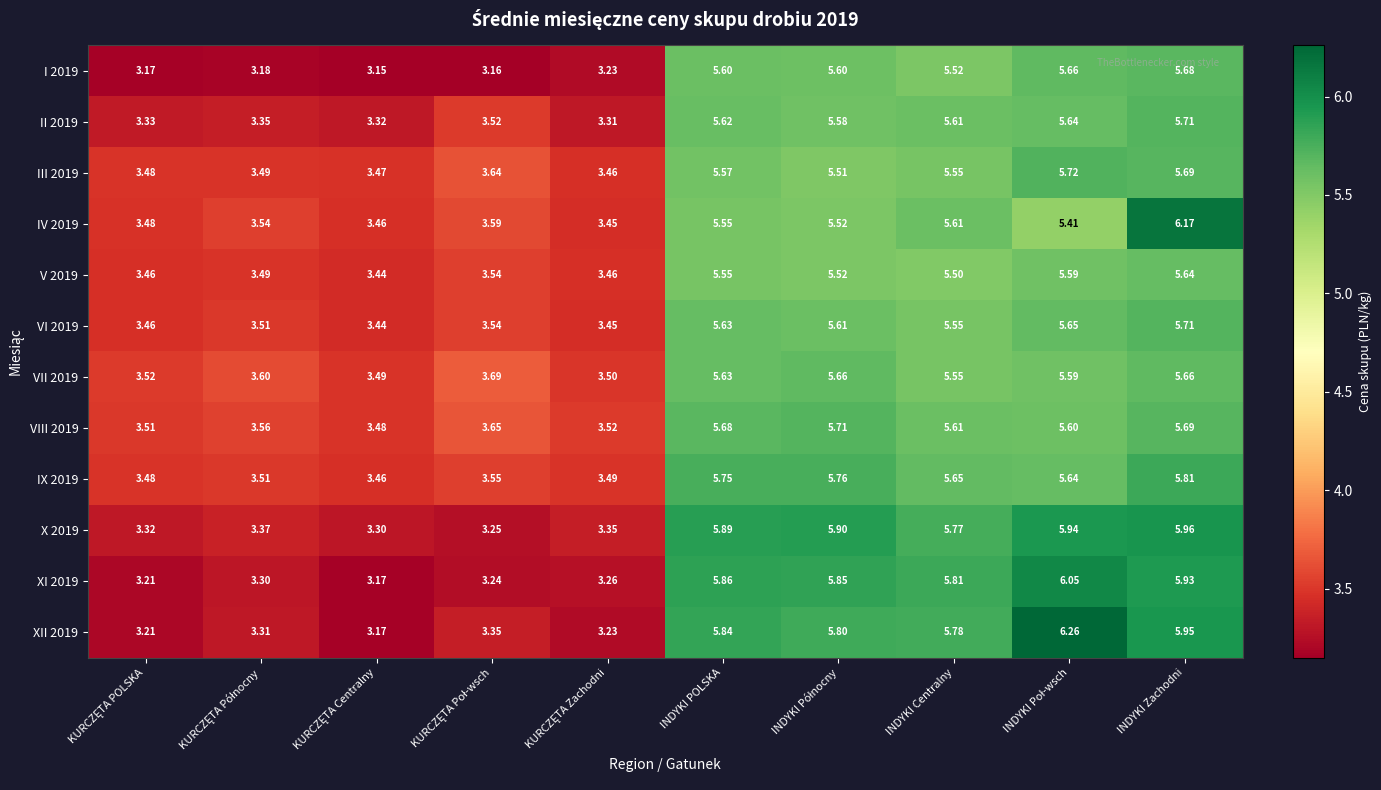

At which category is the sum across all series the highest?

INDYKI Zachodni